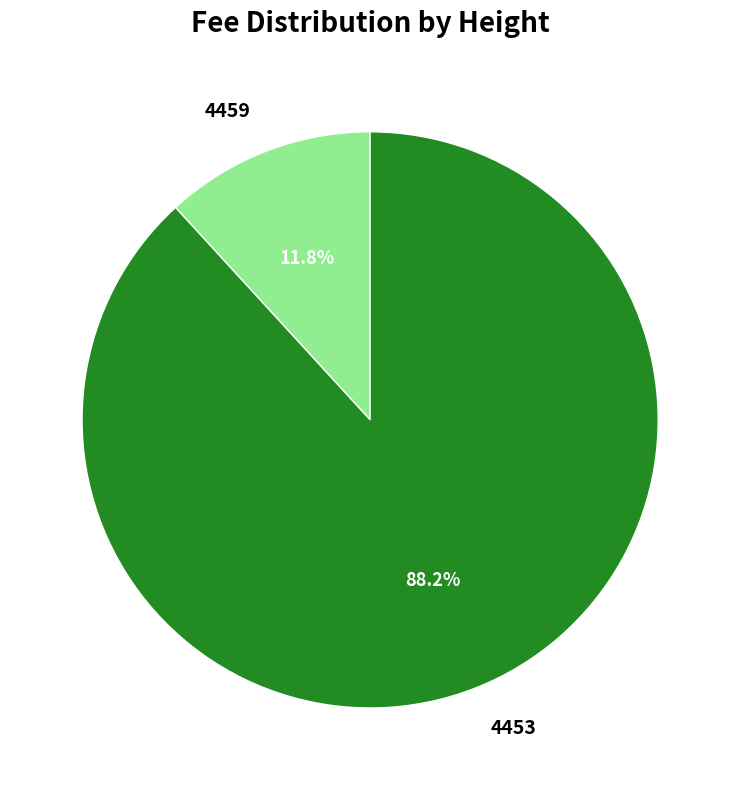

How many segments does this pie chart have?

2